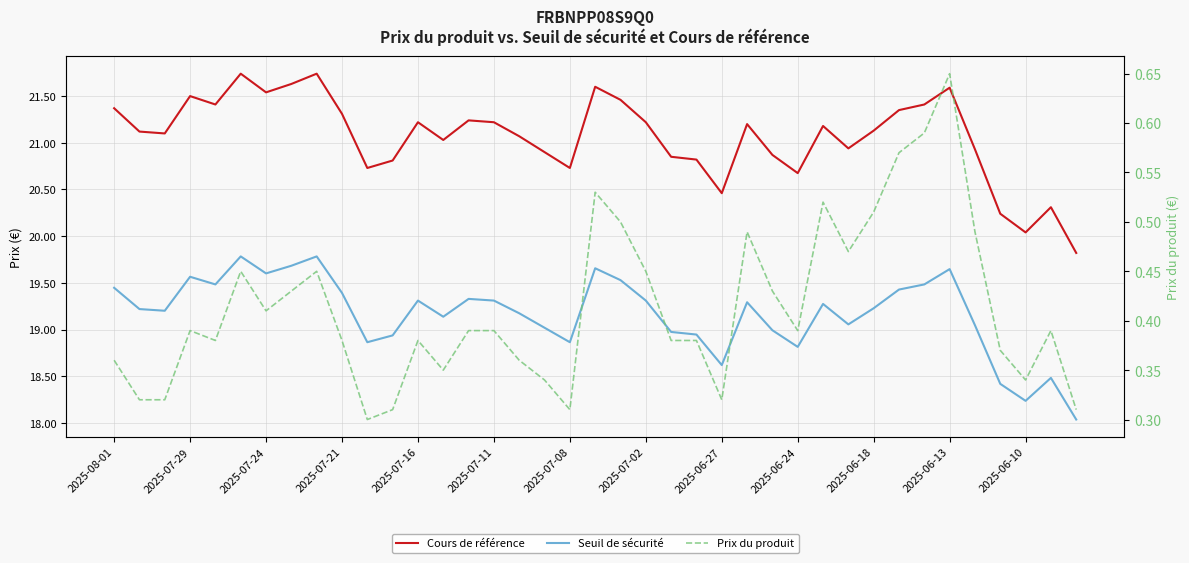

Does the chart display data point markers on the line(s)?

No